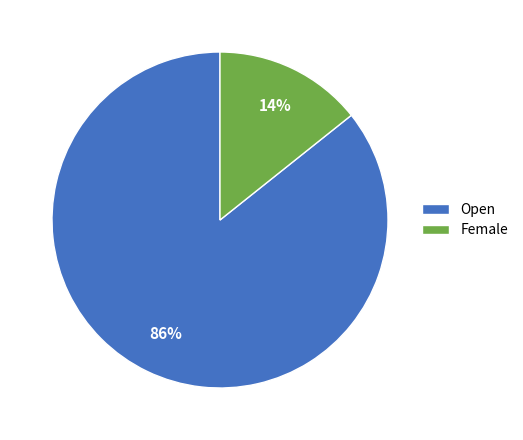

Which category has the smallest portion of the pie?

Female